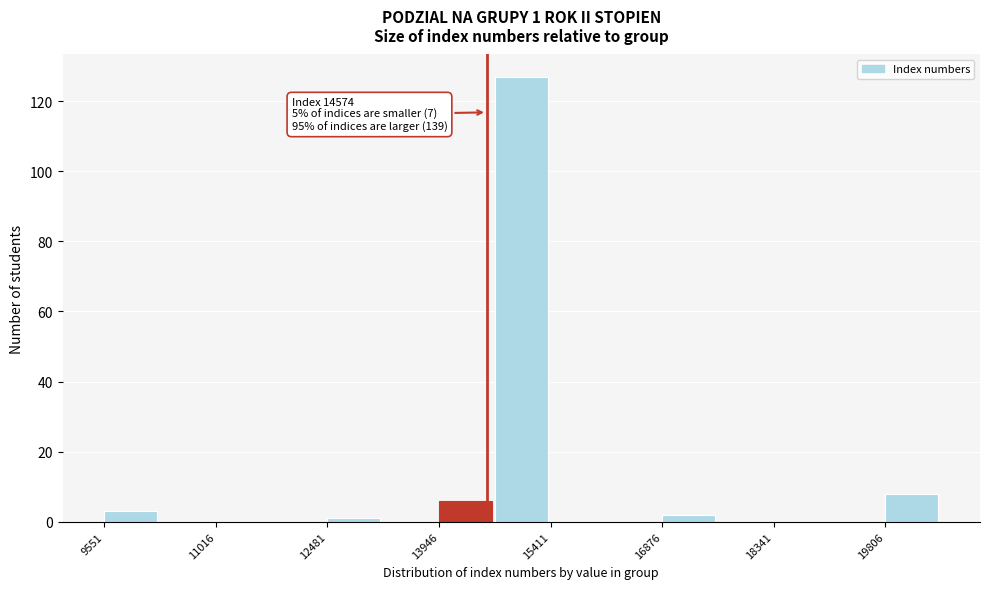

Around what value on the x-axis is the tallest bar? Give the approximate position of its centre, as read against the axis.

15000